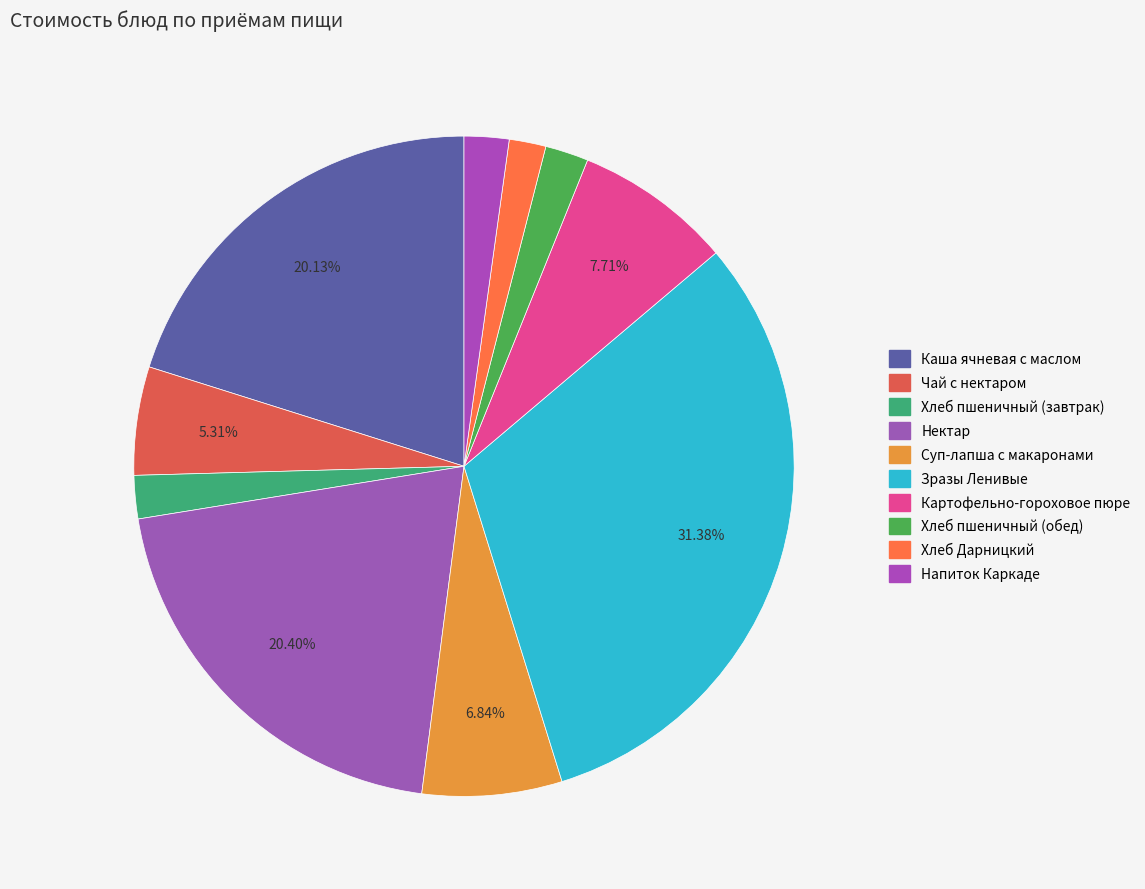

Between Каша ячневая с маслом and Зразы Ленивые, which is larger?

Зразы Ленивые